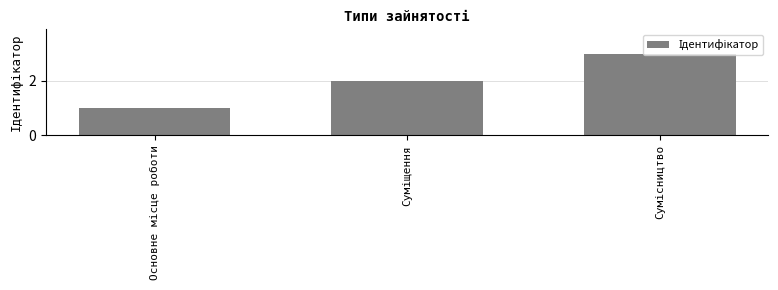

How many bars are there in total?

3